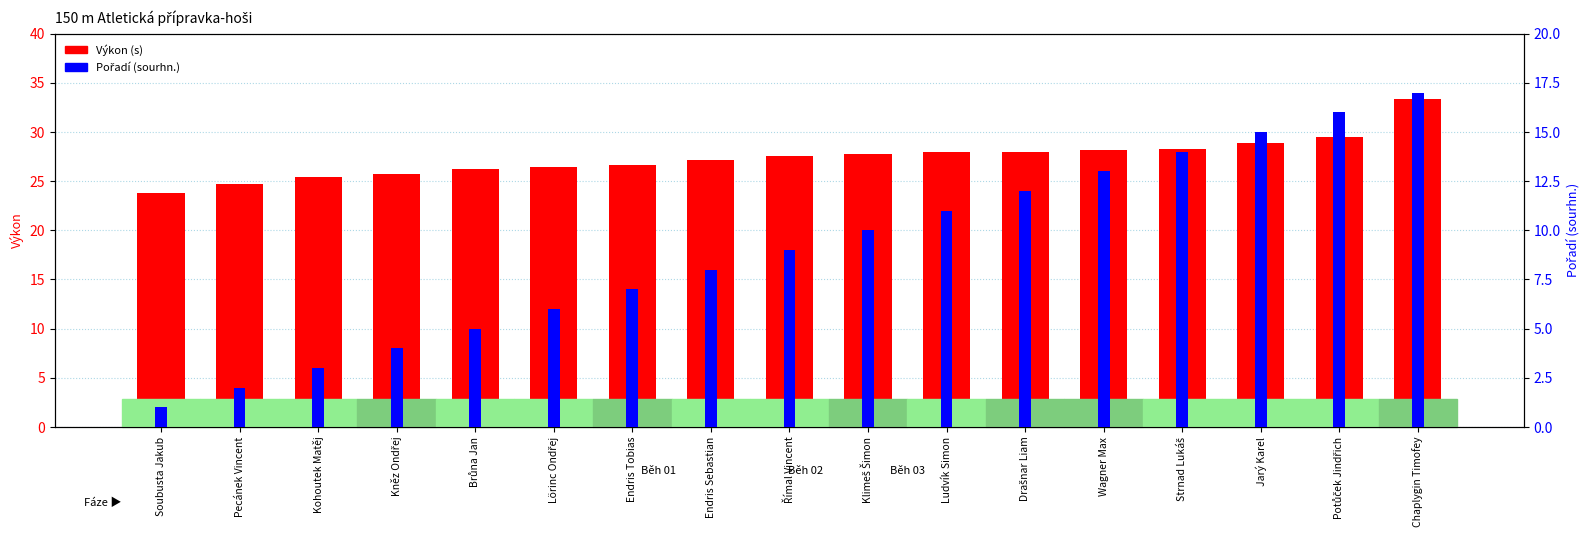

Which category has the lowest value across all series?

Soubusta Jakub